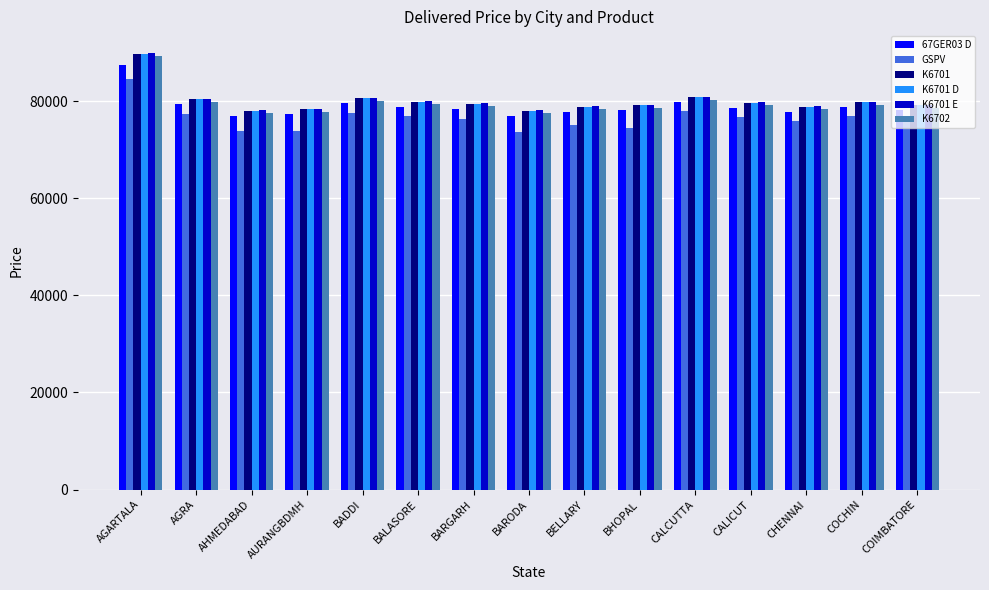

What are all the series names shown in the legend?

67GER03 D, GSPV, K6701, K6701 D, K6701 E, K6702